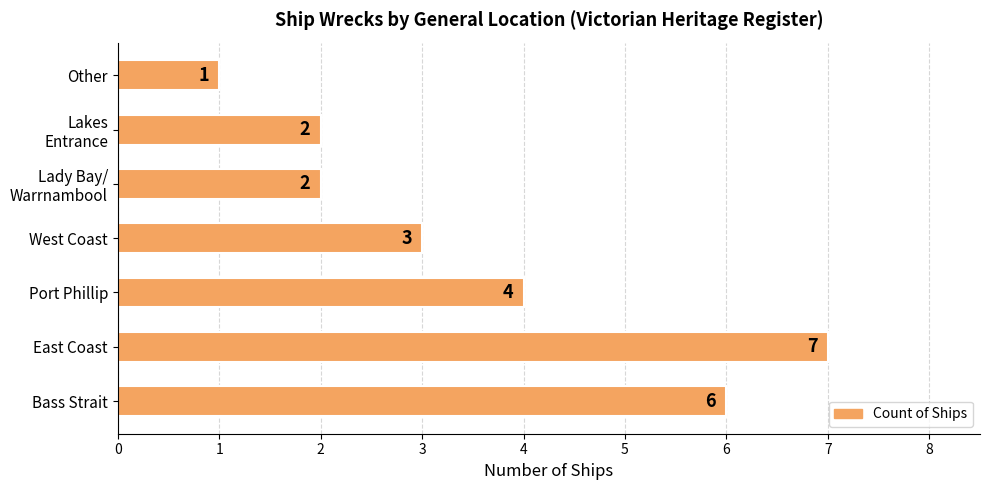

Reading bottom to top, what are all the values shown in this chart?

6	7	4	3	2	2	1